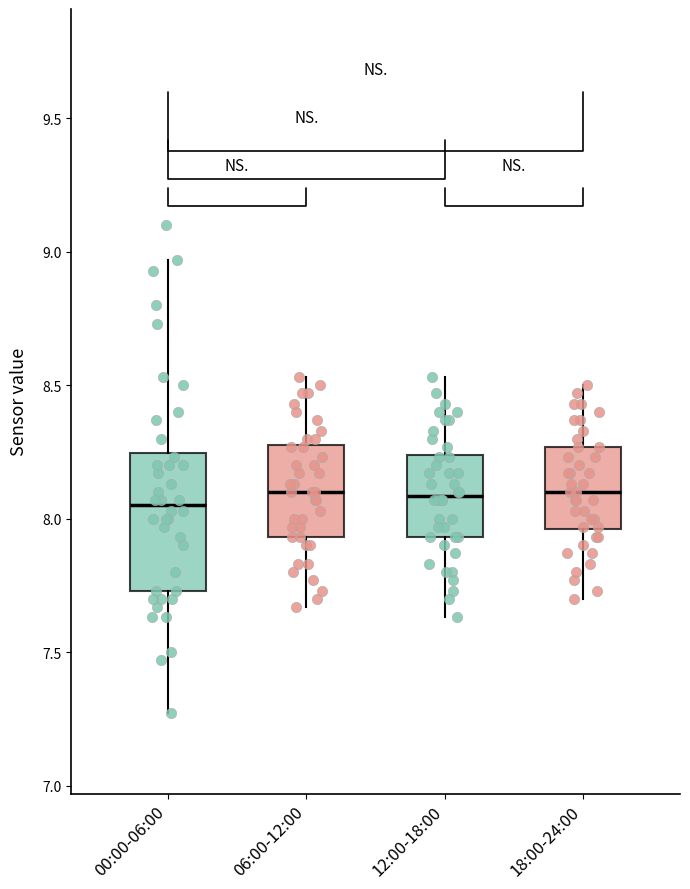

Reading left to right, read every box against the y-axis: the position of its median line, the range the box covers, and the ends of its whiskers. The values are not printed on the chart, so give them approximately, as read against the axis.

00:00-06:00: median 8.05, box 7.75 to 8.25, whiskers 7.25 to 8.95
06:00-12:00: median 8.10, box 7.95 to 8.30, whiskers 7.65 to 8.55
12:00-18:00: median 8.10, box 7.95 to 8.25, whiskers 7.65 to 8.55
18:00-24:00: median 8.10, box 7.95 to 8.25, whiskers 7.70 to 8.50